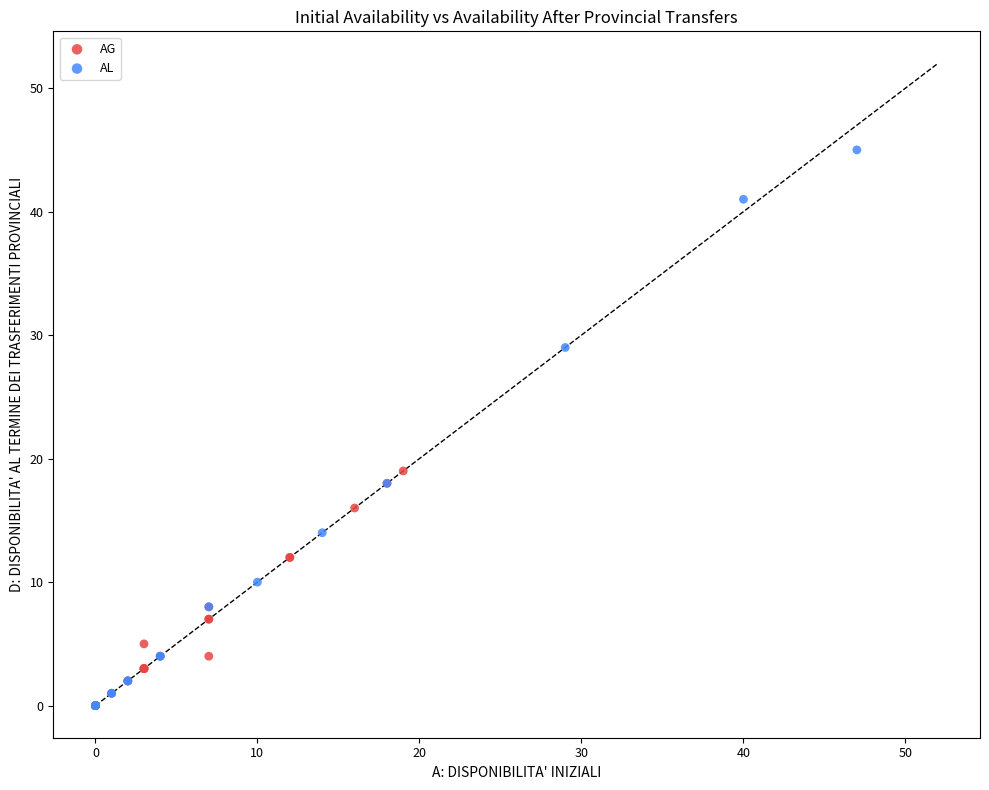

Which series contains the highest Y value?

AL